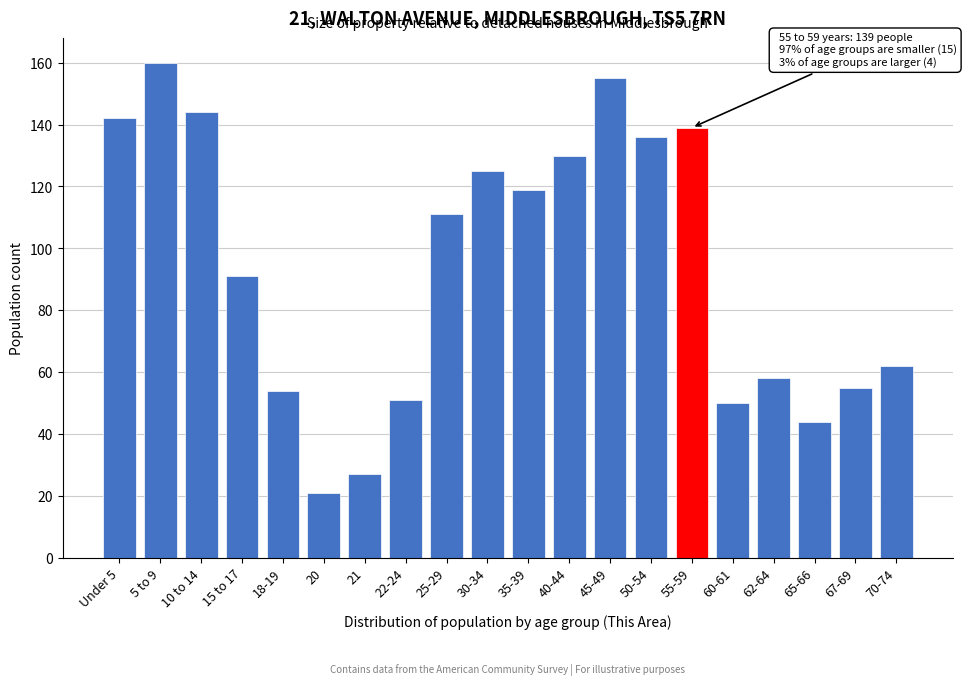

Reading left to right, extract all data points from this chart.

142	160	144	91	54	21	27	51	111	125	119	130	155	136	139	50	58	44	55	62